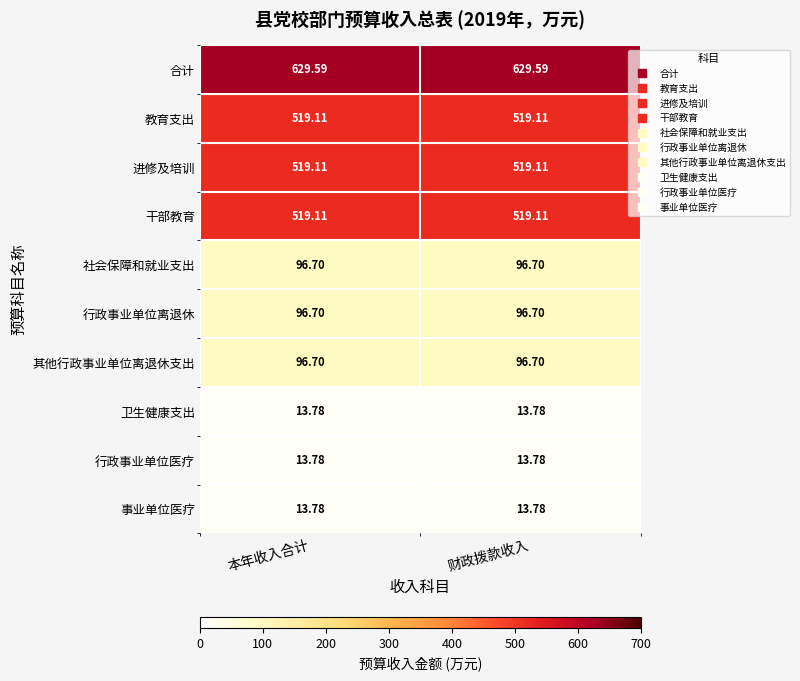

Is the value of 社会保障和就业支出 at 财政拨款收入 greater than the value of 进修及培训 at 本年收入合计?

No